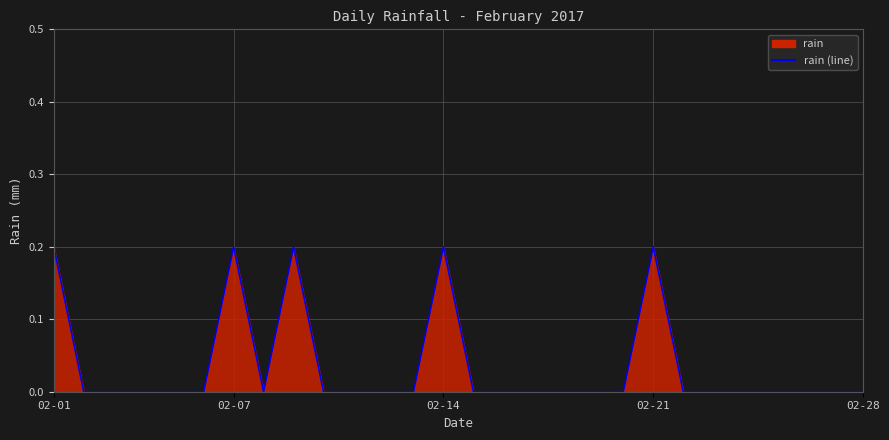

Between 16 and 25, which is larger?

16